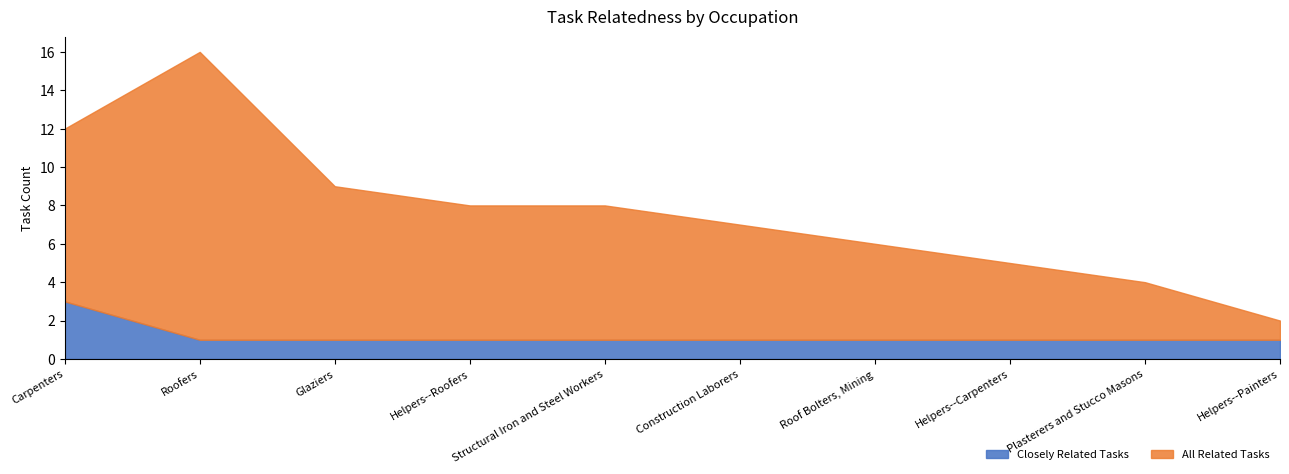

Which has a higher value, Helpers--Painters or Helpers--Carpenters?

Helpers--Painters